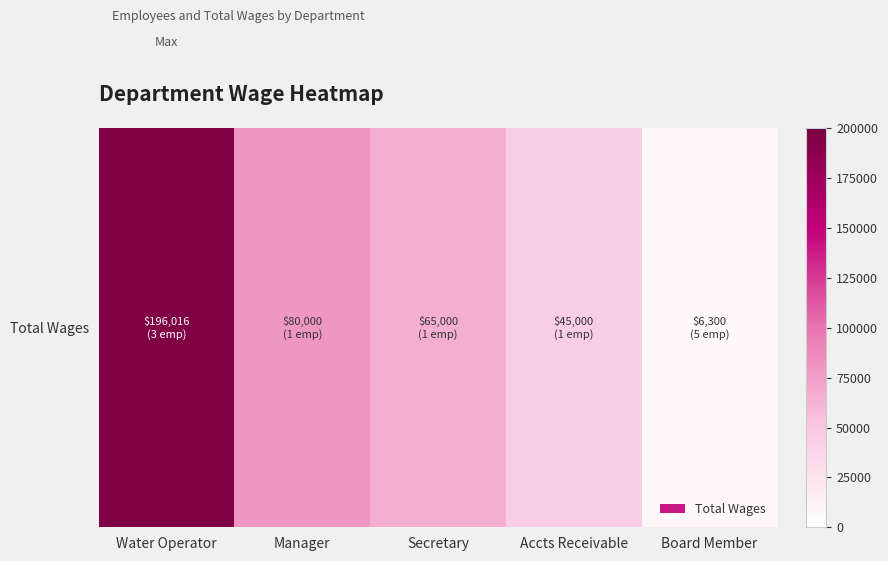

At which category does the chart reach its peak across all series?

Water Operator